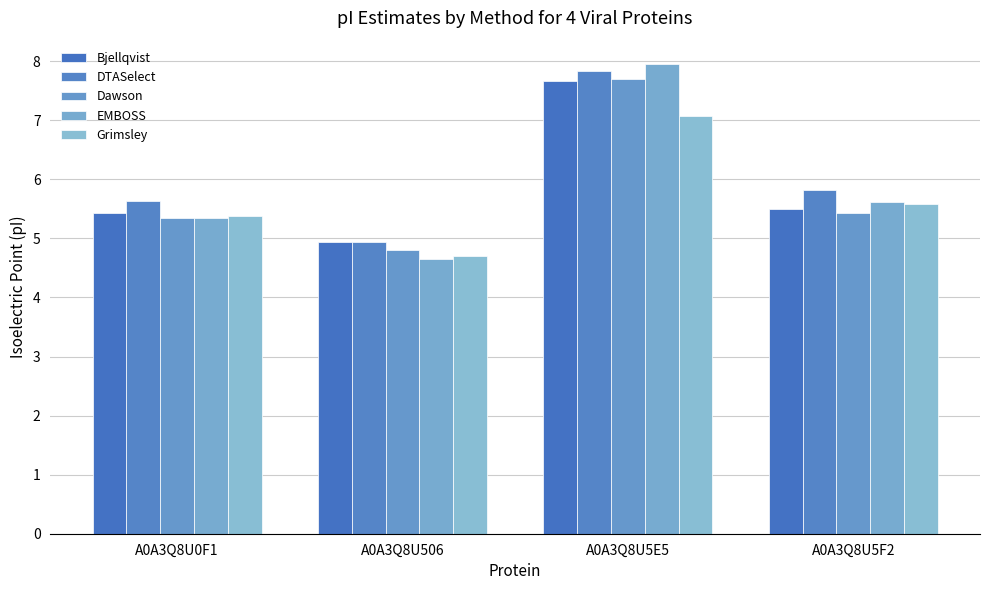

How many values in the Dawson series are below 5?

1